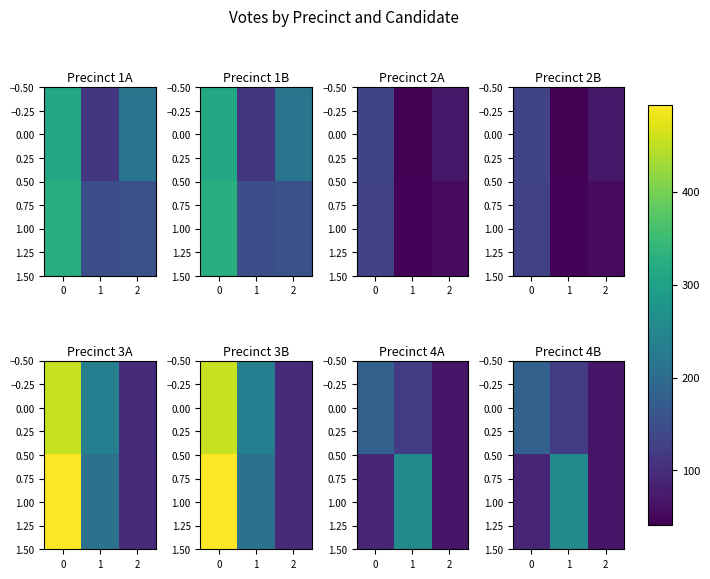

The value of 1.00 at 1 is 436. True or false?

False